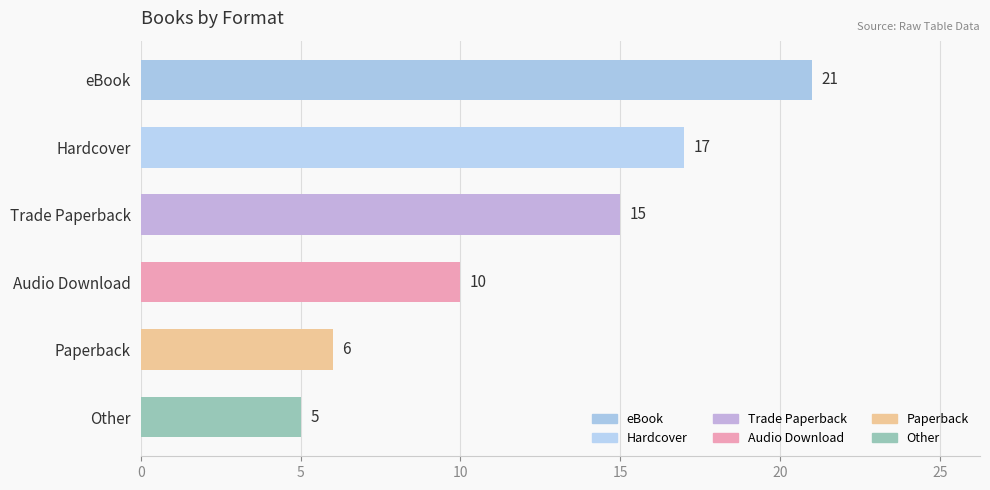

List the labels in order of value, largest first.

eBook, Hardcover, Trade Paperback, Audio Download, Paperback, Other